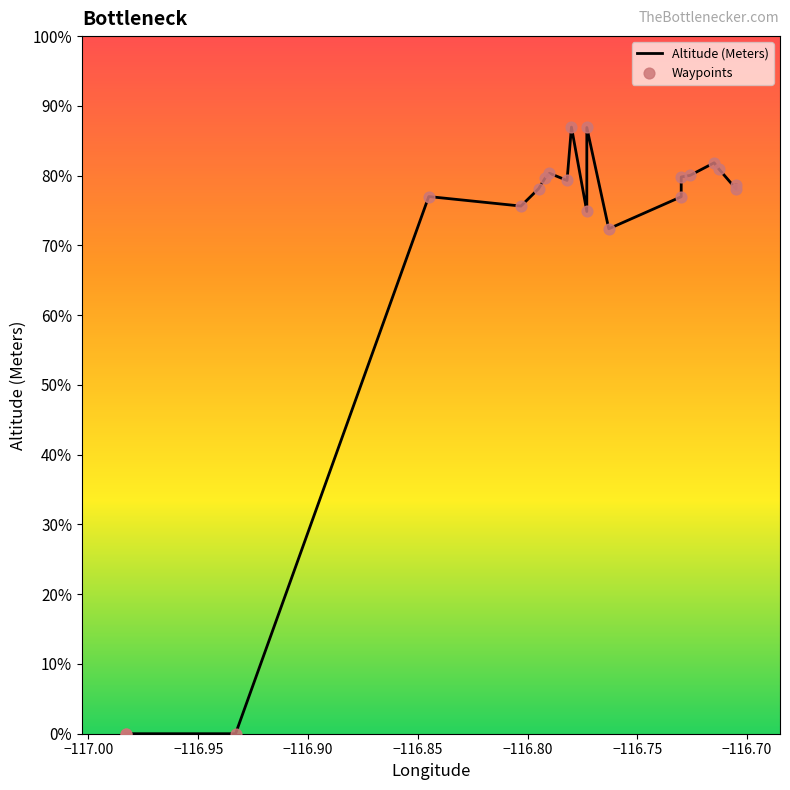

What are all the series names shown in the legend?

Altitude (Meters), Waypoints